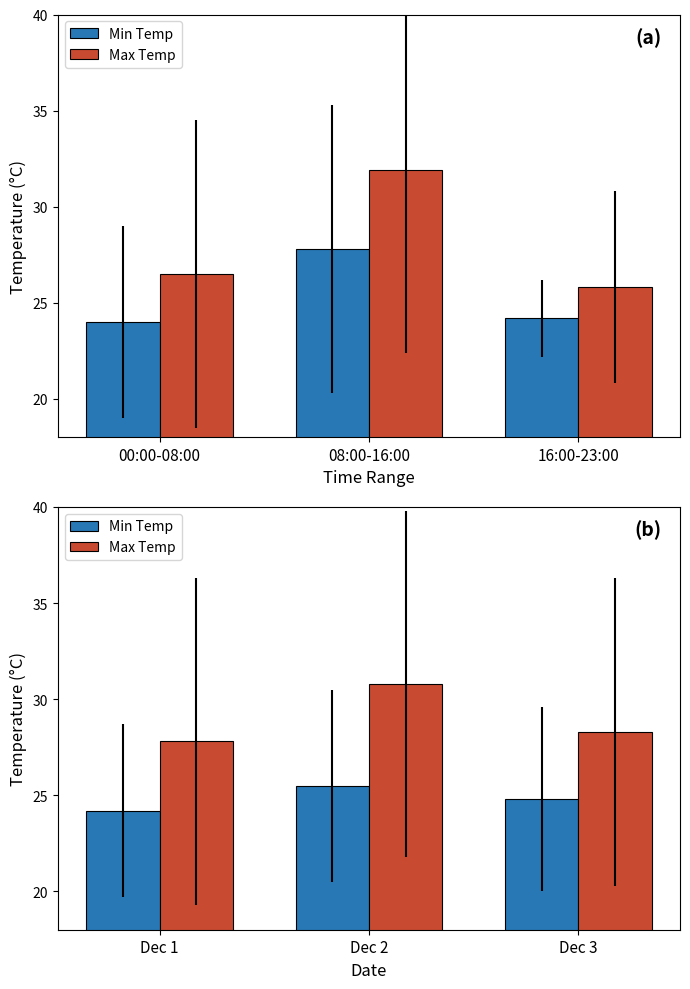

Which series has the largest total across all categories?

Max Temp